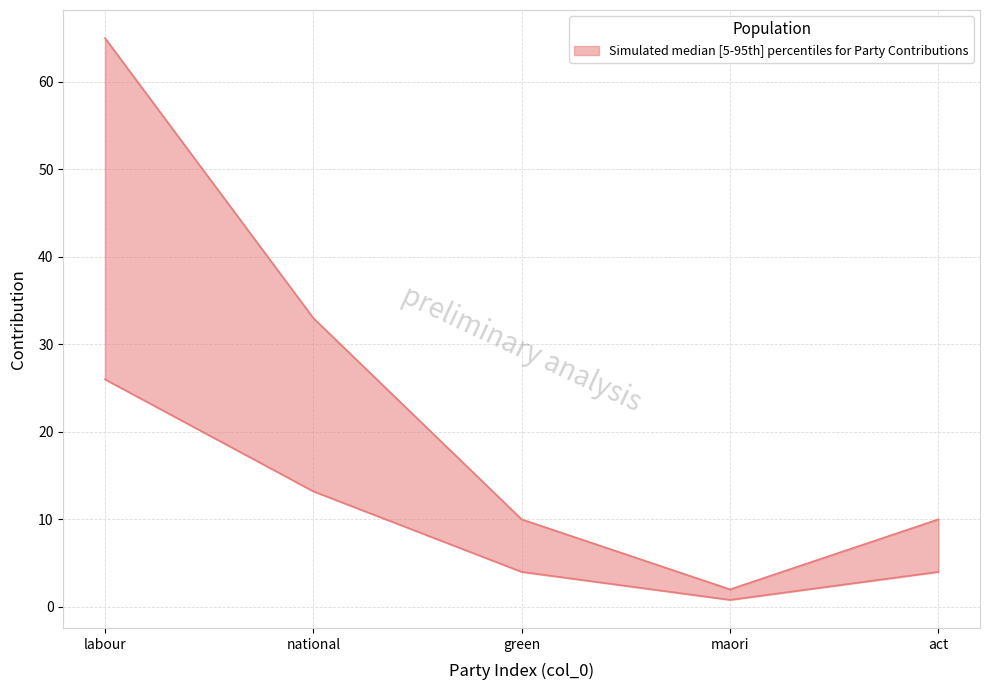

List the labels in order of value, largest first.

labour, national, green, act, maori